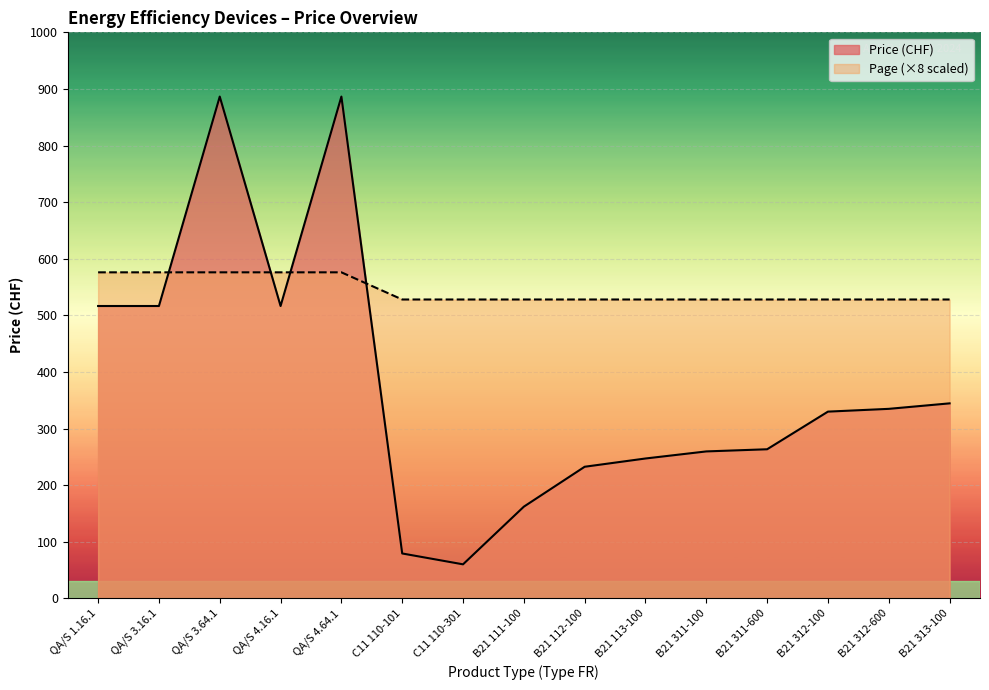

Is the value of Page at B21 111-100 greater than the value of Price (CHF) at B21 113-100?

Yes